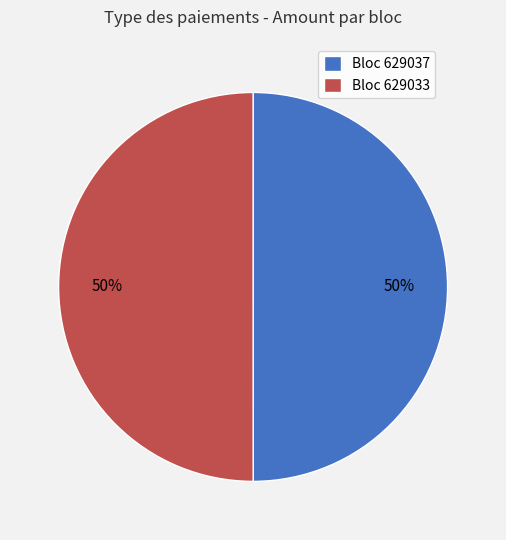

To the nearest percent, what percentage of the pie is Bloc 629033?

50%